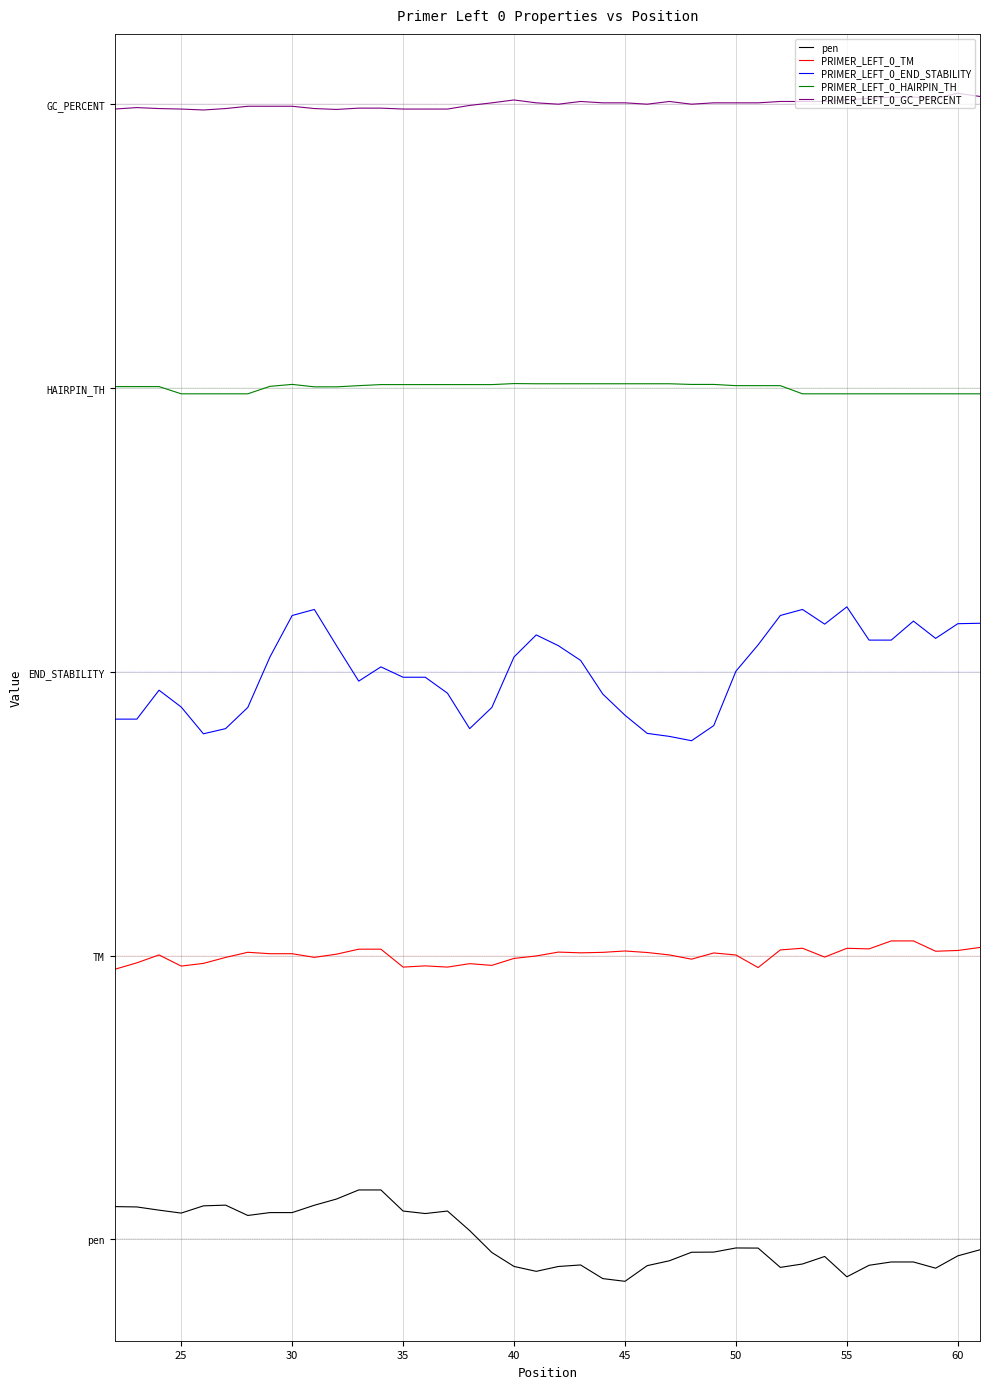

What is the value of the PRIMER_LEFT_0_TM point at the 21st from the left?

19.0